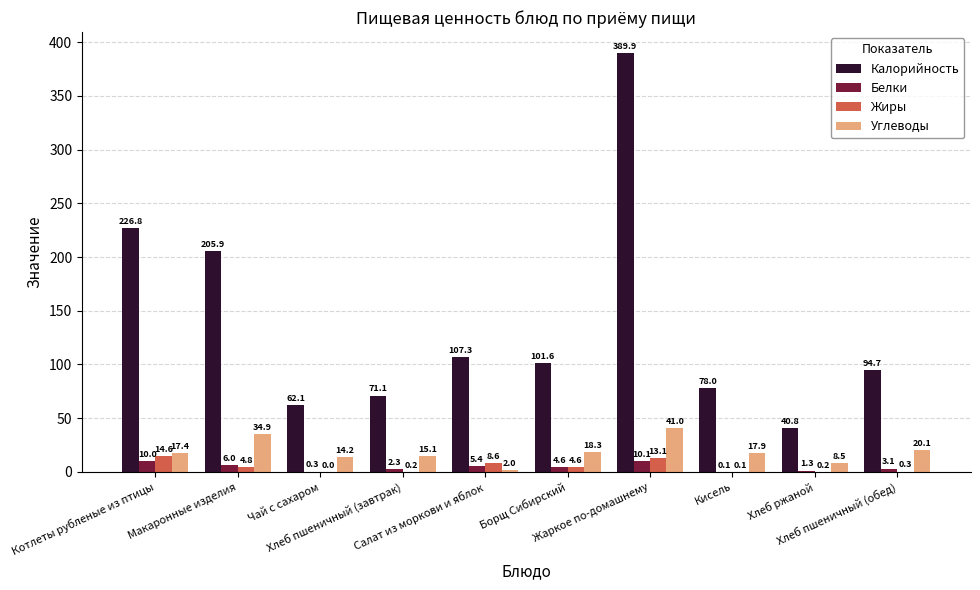

What is the greatest value displayed?

389.9